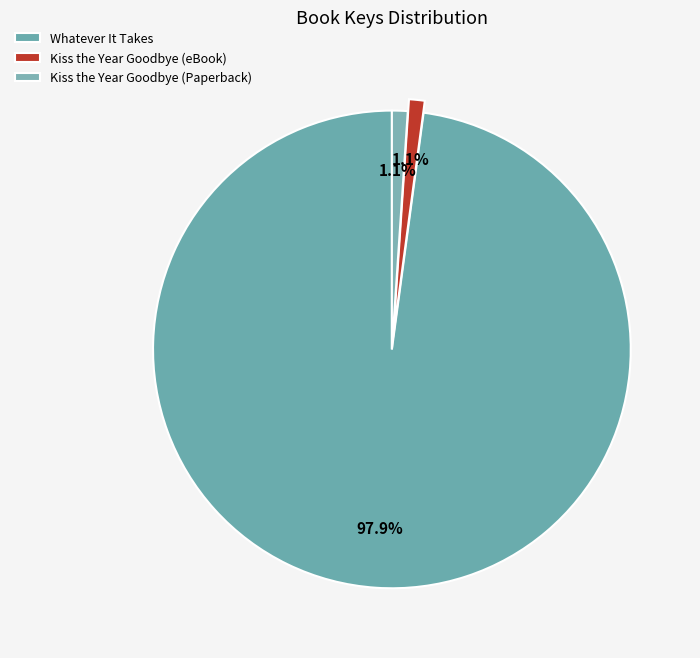

How many slices are in this pie chart?

3